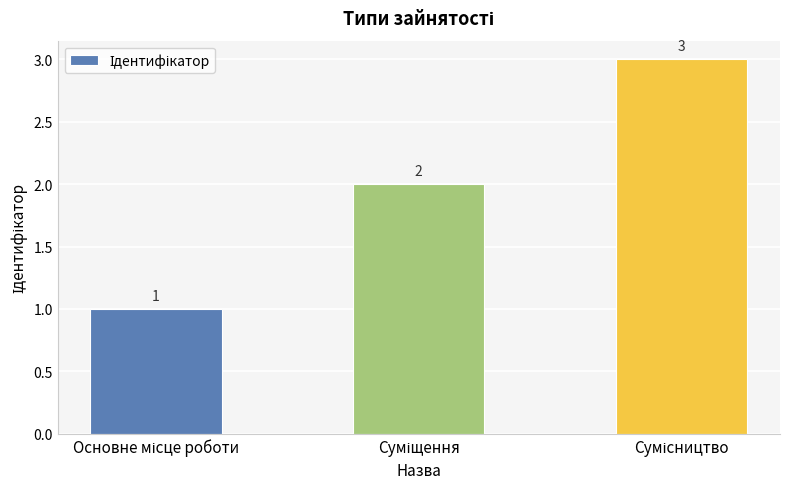

What is the maximum value shown in the chart?

3